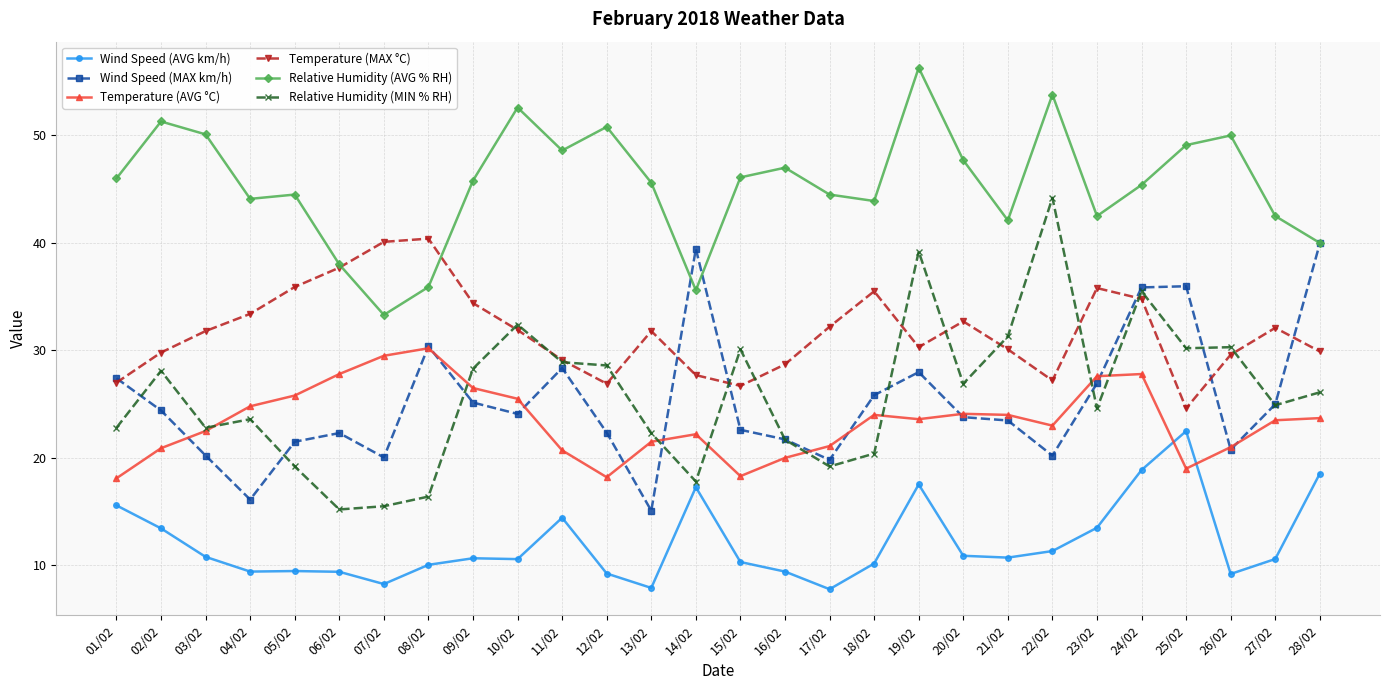

What is the total value across all series at 18/02?

159.8